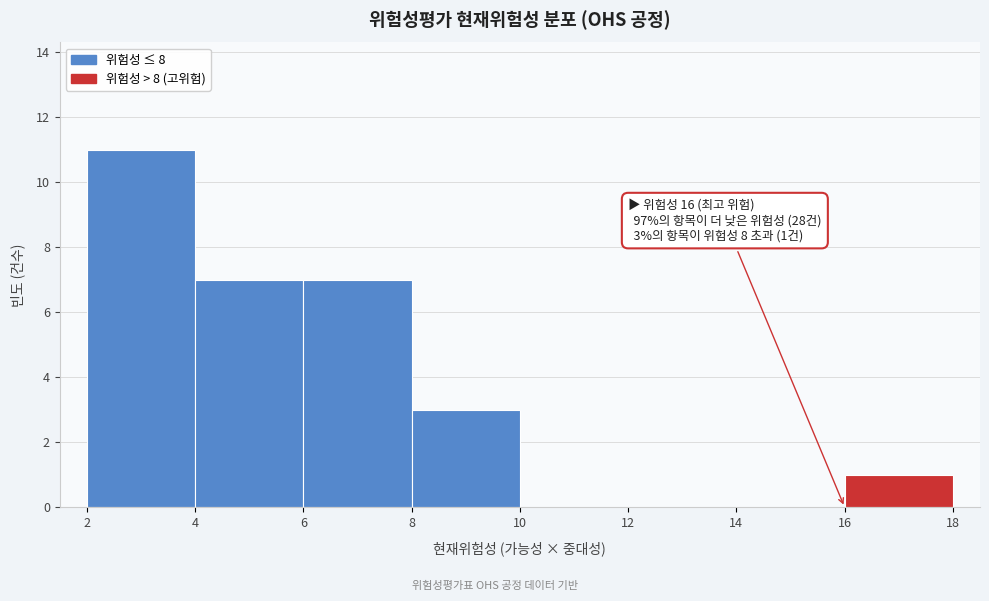

Over which range of the x-axis is the bar tallest?

2 to 4